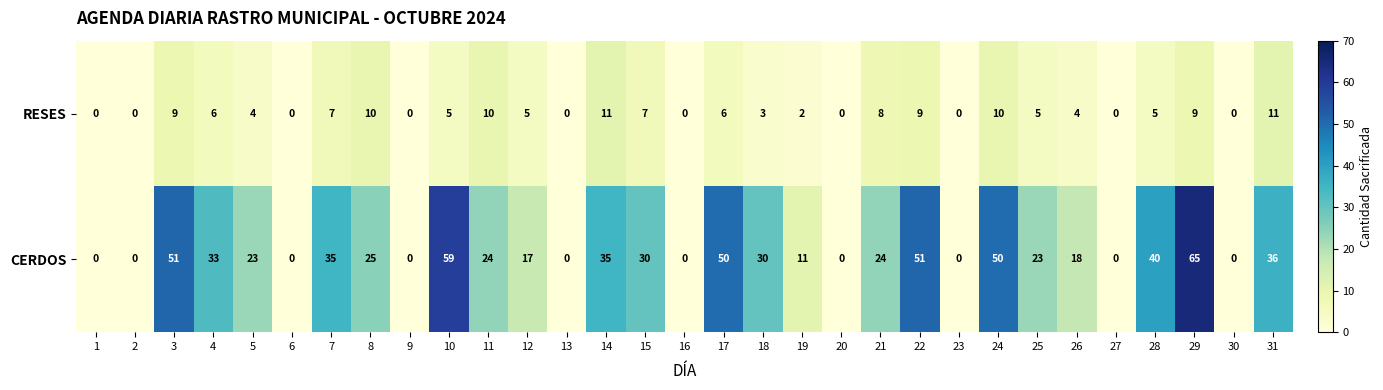

Which series has the widest spread of values?

CERDOS